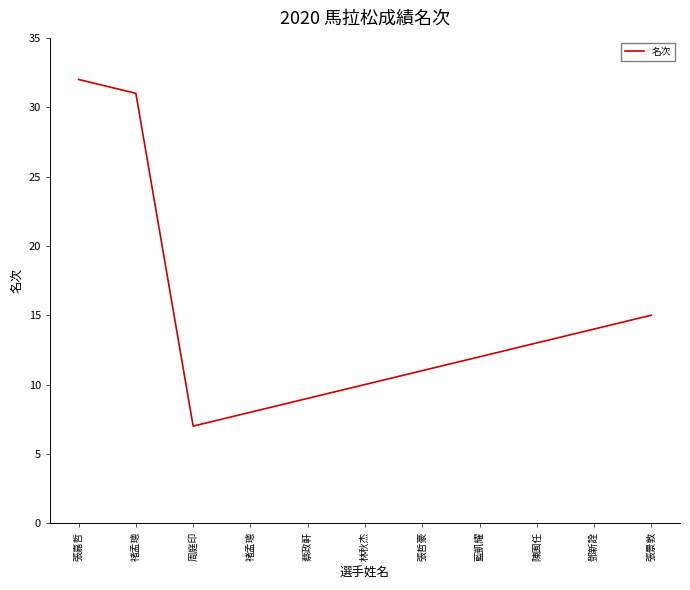

What is the minimum value shown in the chart?

7